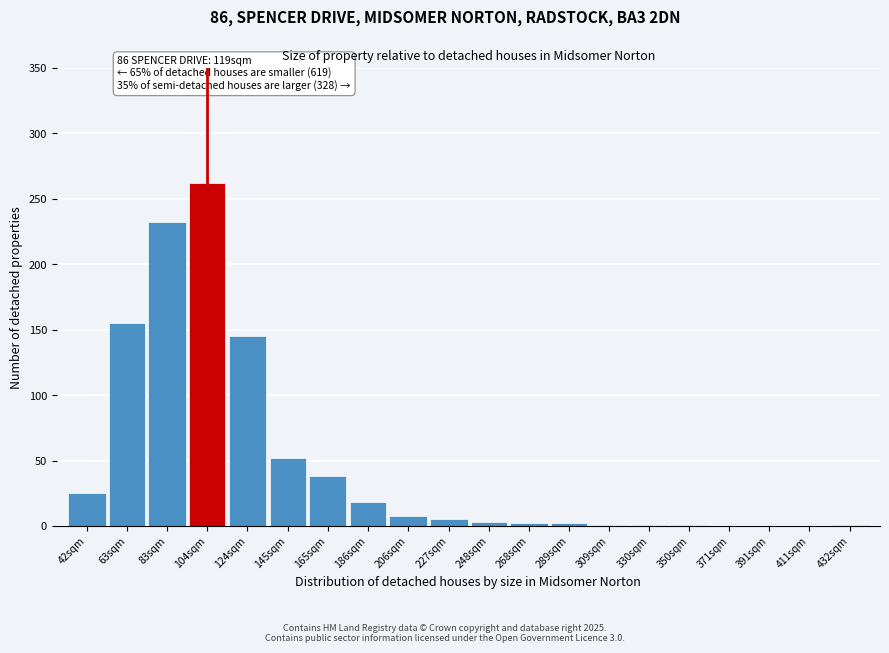

The chart shows a value of 362 at 104sqm. True or false?

False